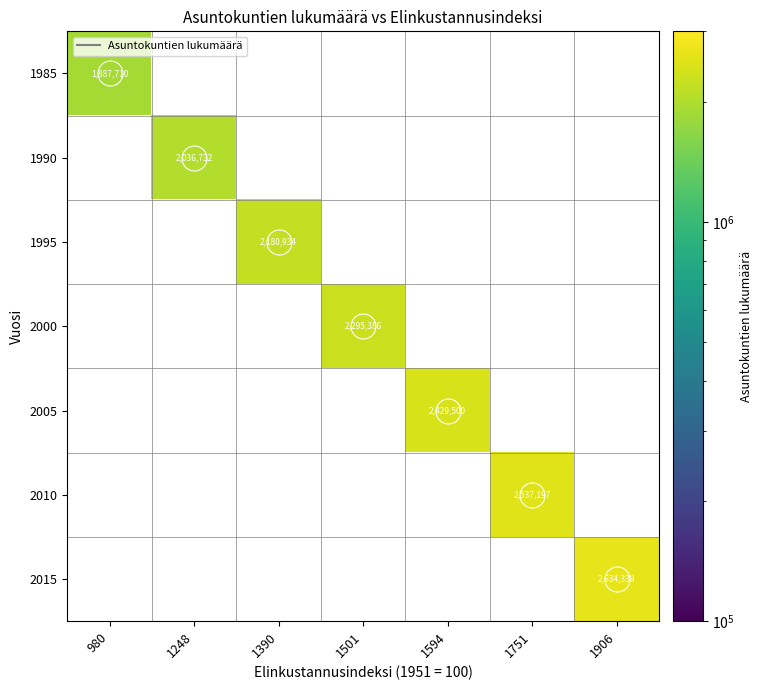

At how many categories does at least one series exceed 2451924?

2